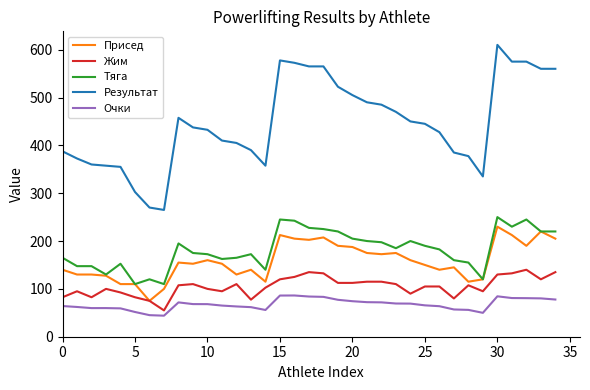

Which series has the largest total across all categories?

Результат